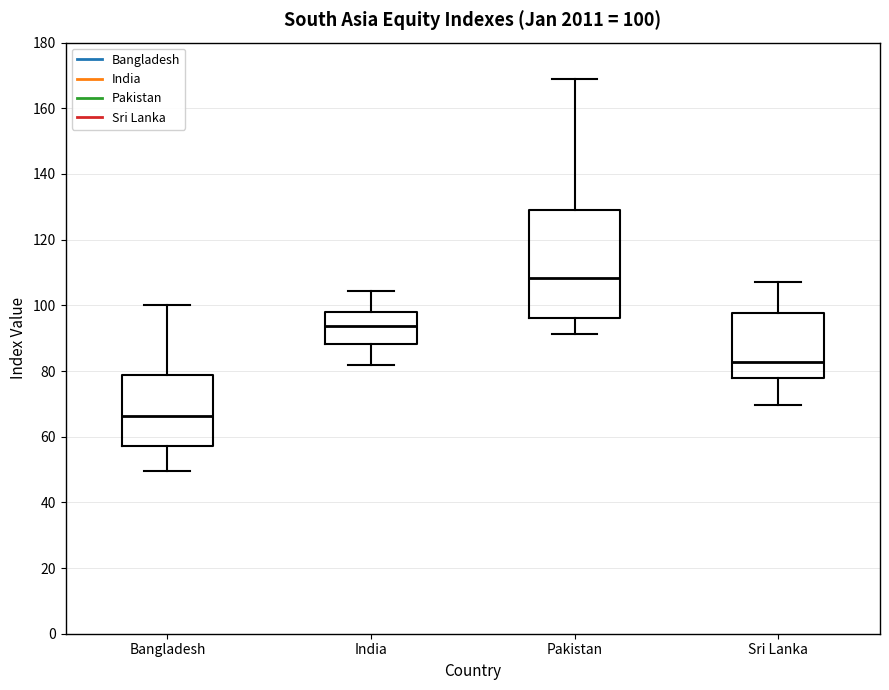

Which box has the lowest median line?

Bangladesh